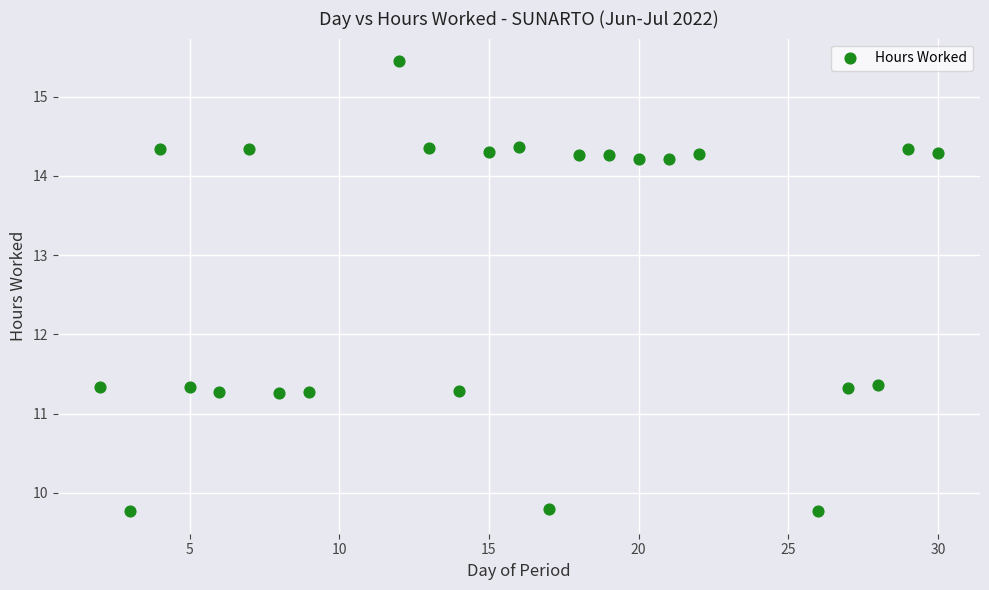

What is the range of Y values (max minus min)?

5.7